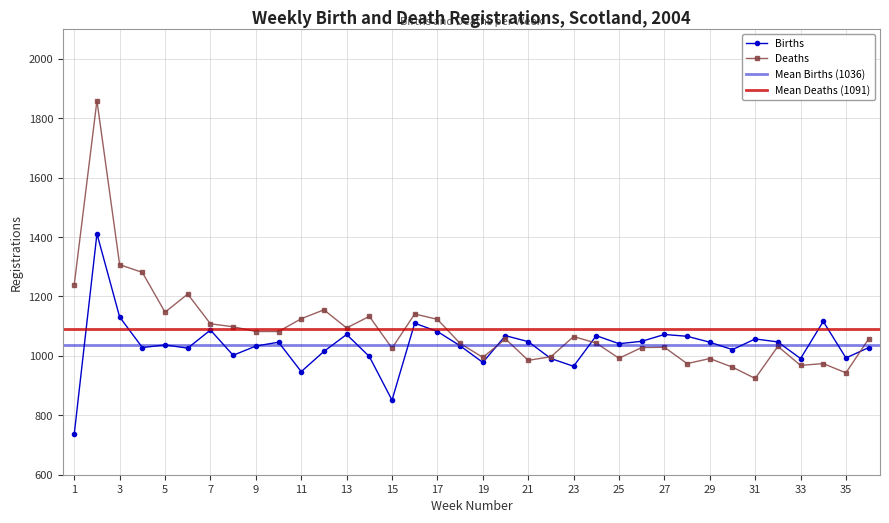

The Deaths series shows 1082 at 10. True or false?

True